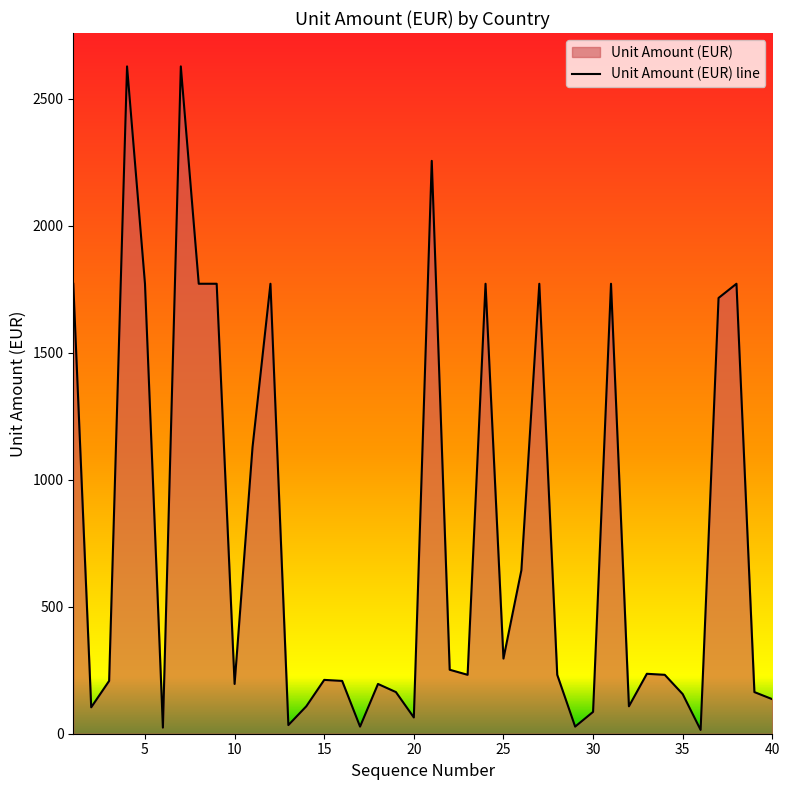

How many lines are shown in the chart?

1